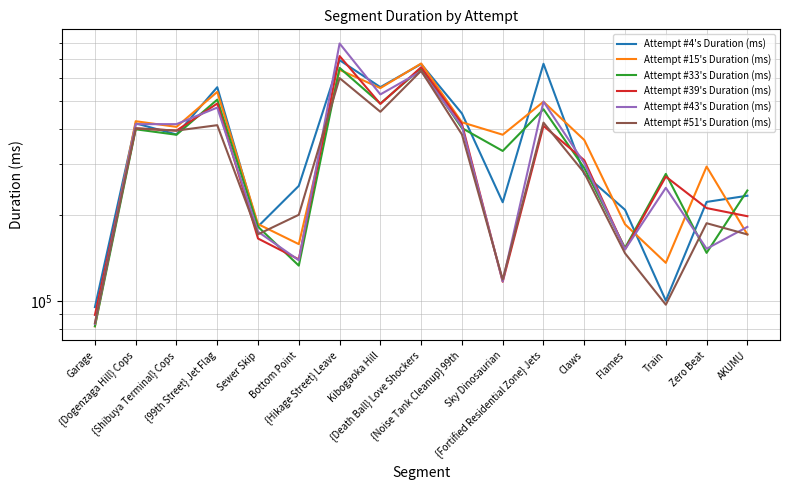

What is the difference between the maximum and minimum values in the Attempt #39's Duration (ms) series?

628966